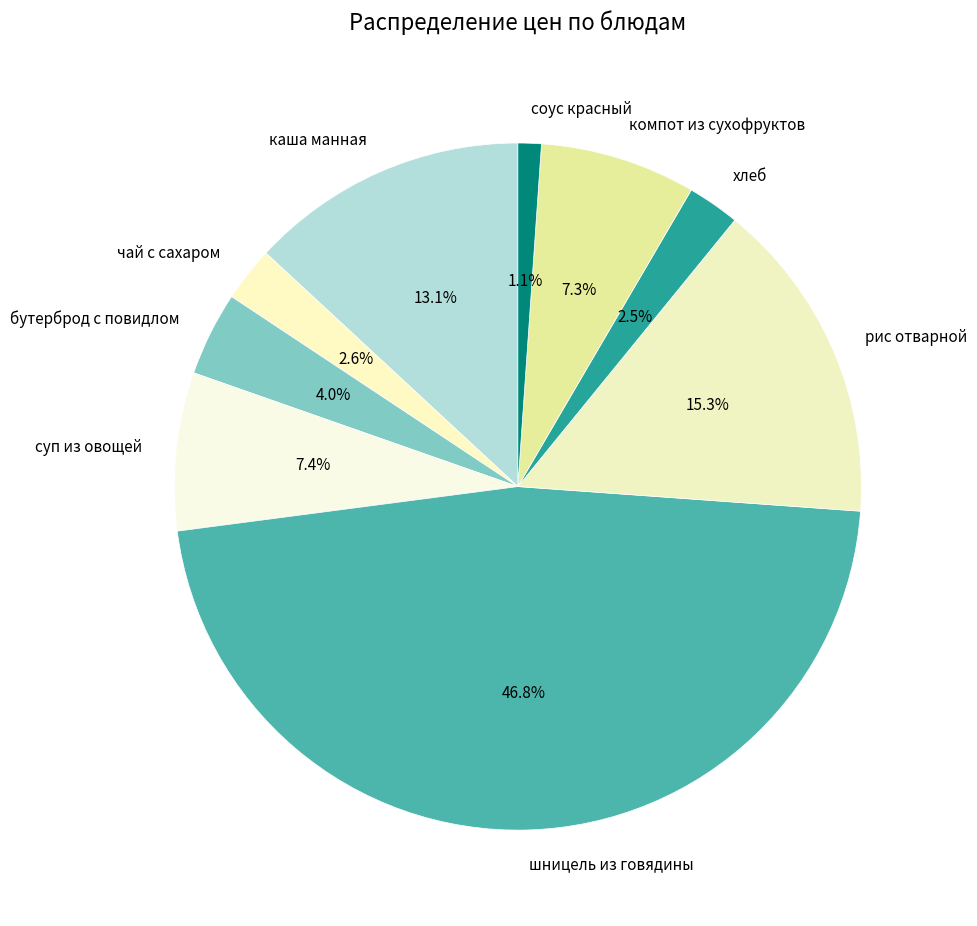

Which has a higher value, рис отварной or каша манная?

рис отварной